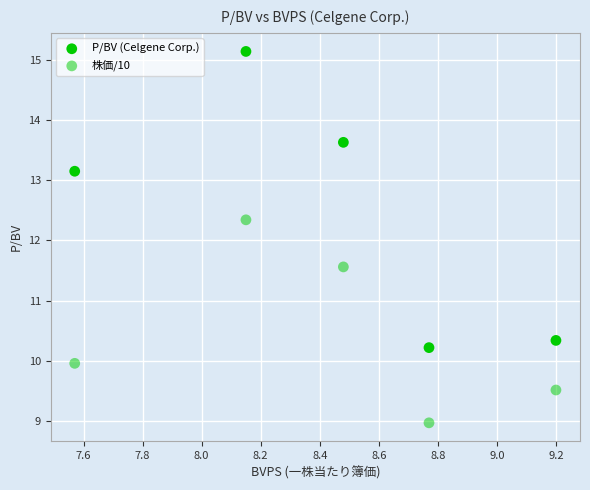

Count the number of points in this scatter plot.

10